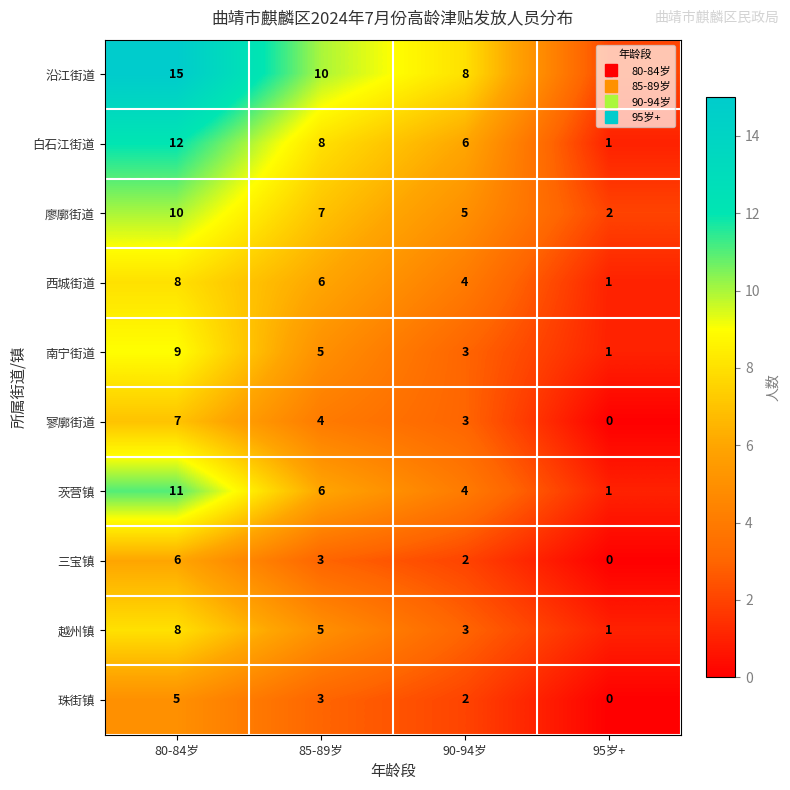

True or false: 寥廓街道 has a value of 4 at 85-89岁.

True